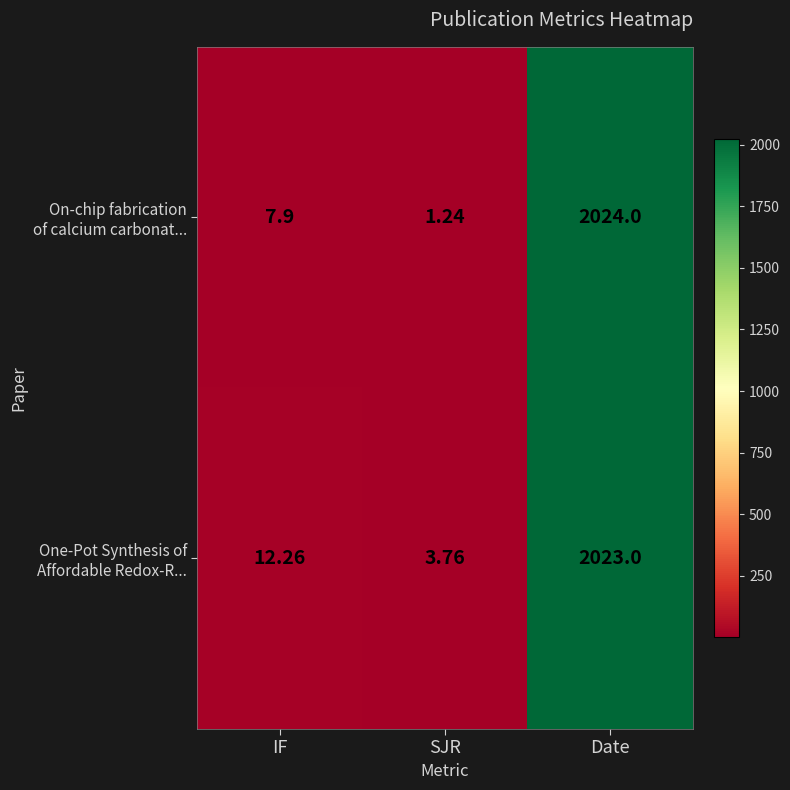

How many distinct data groups are displayed?

2